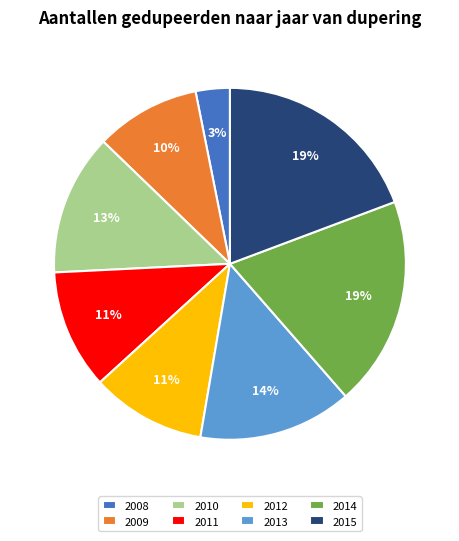

To the nearest percent, what percentage of the pie is 2011?

11%